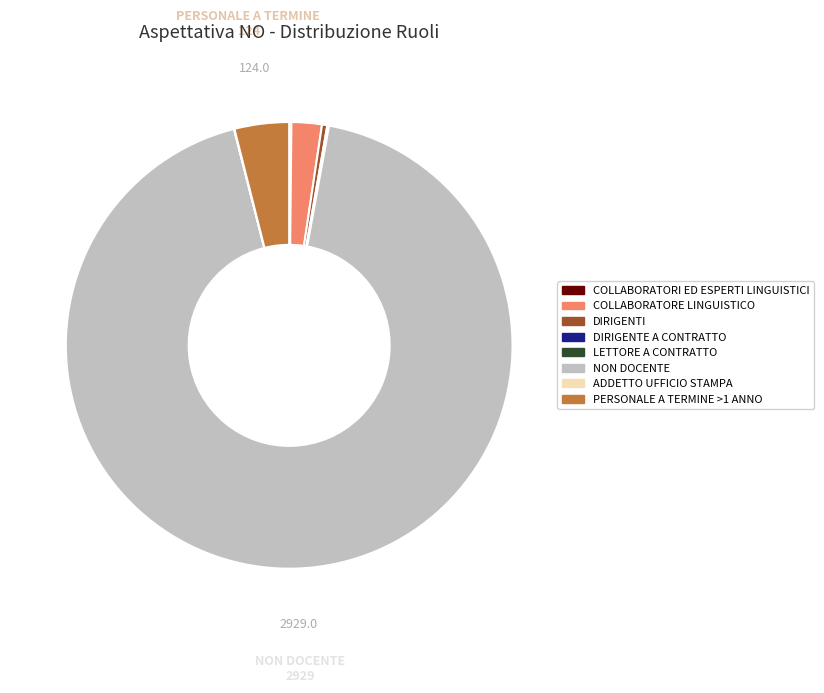

Do PERSONALE A TERMINE >1 ANNO and NON DOCENTE together represent more than half of the pie?

Yes